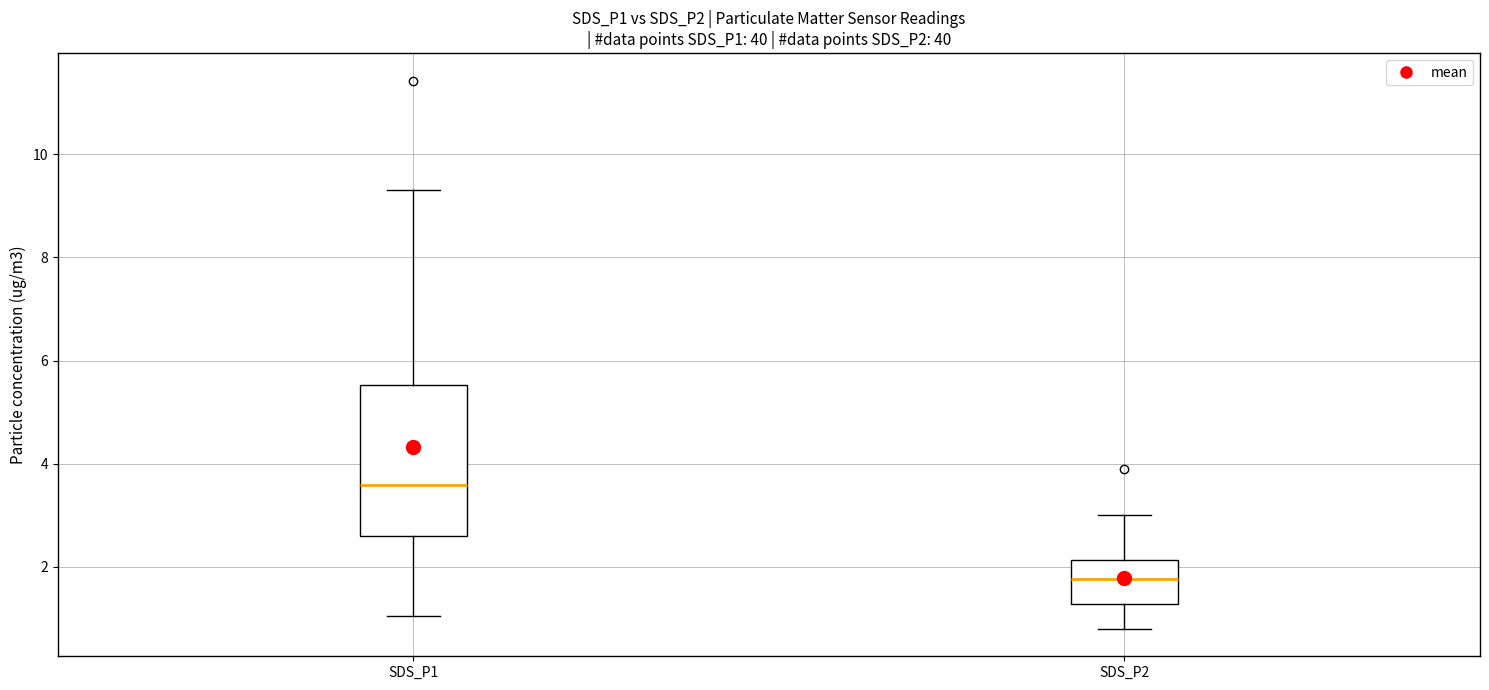

Comparing the boxes themselves (not the whiskers), which one is the tallest?

SDS_P1